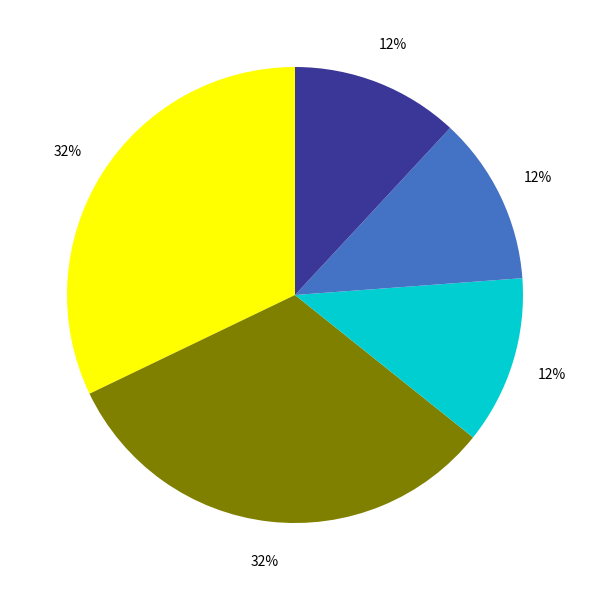

Does any single category account for the majority?

No